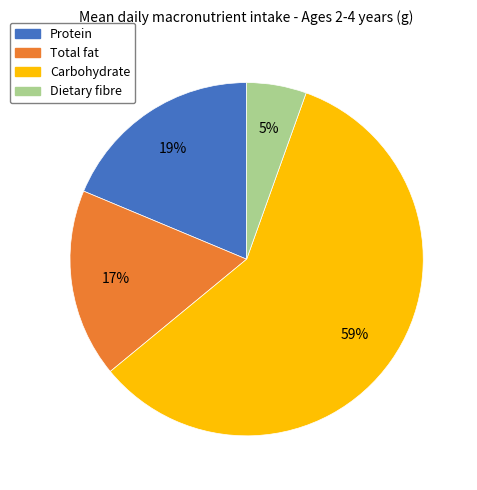

Is there any slice that represents more than half of the pie?

Yes